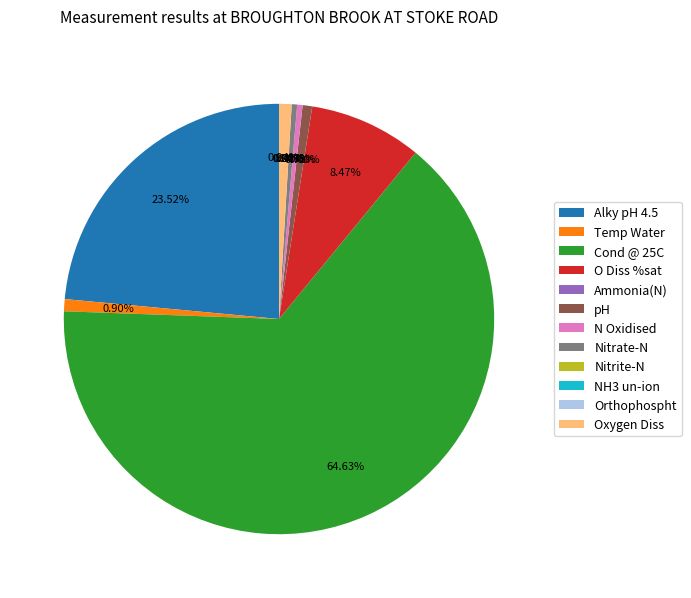

Is there any slice that represents more than half of the pie?

Yes